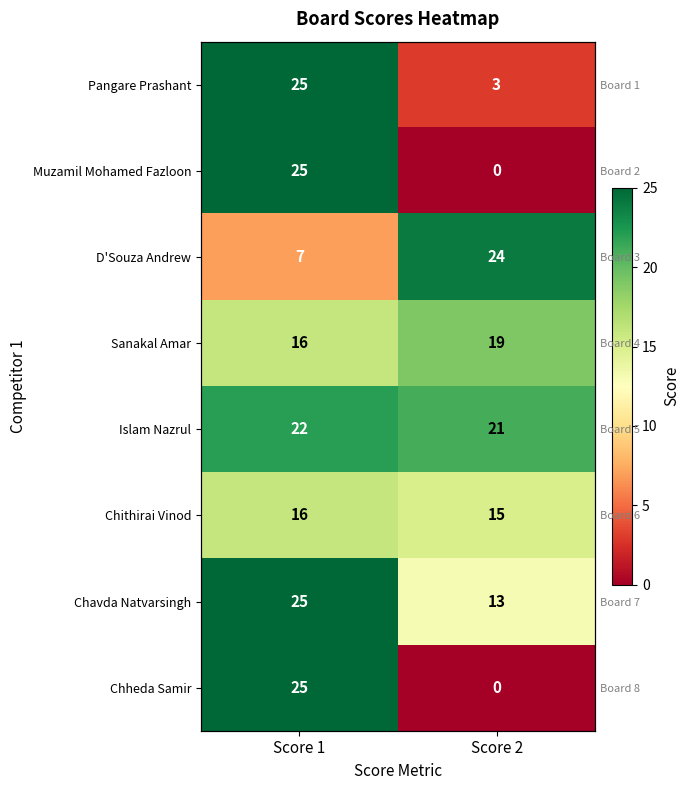

Is the value of Chheda Samir at Score 1 greater than the value of Pangare Prashant at Score 2?

Yes